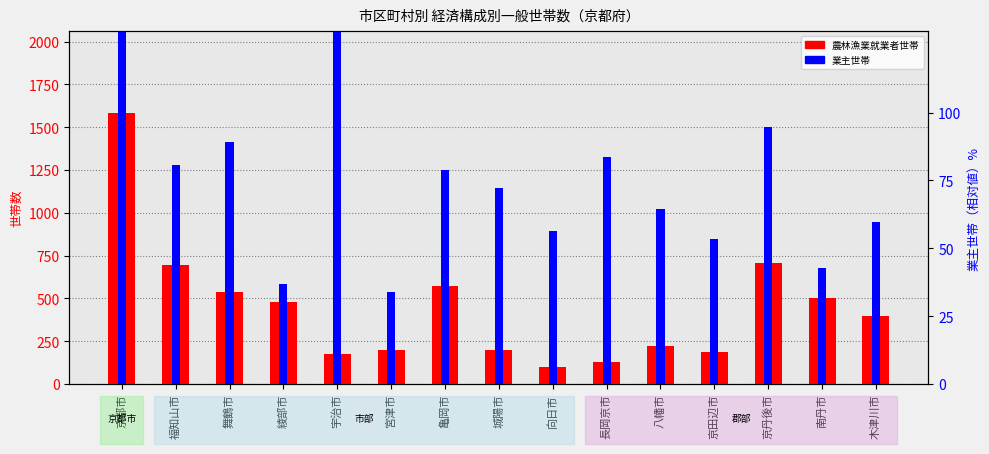

What is the sum of the 農林漁業就業者世帯 values at 城陽市 and 長岡京市?

325